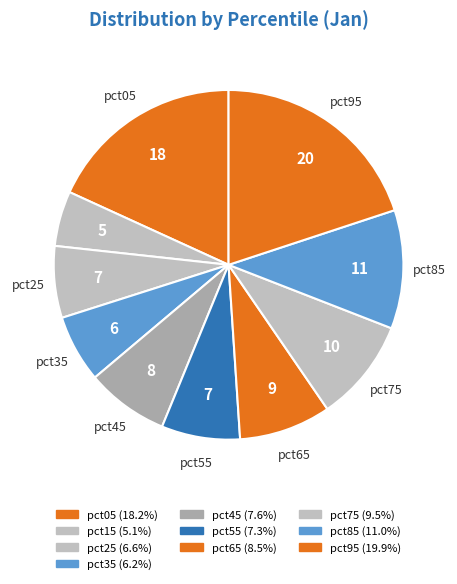

Count the number of slices in the pie.

10